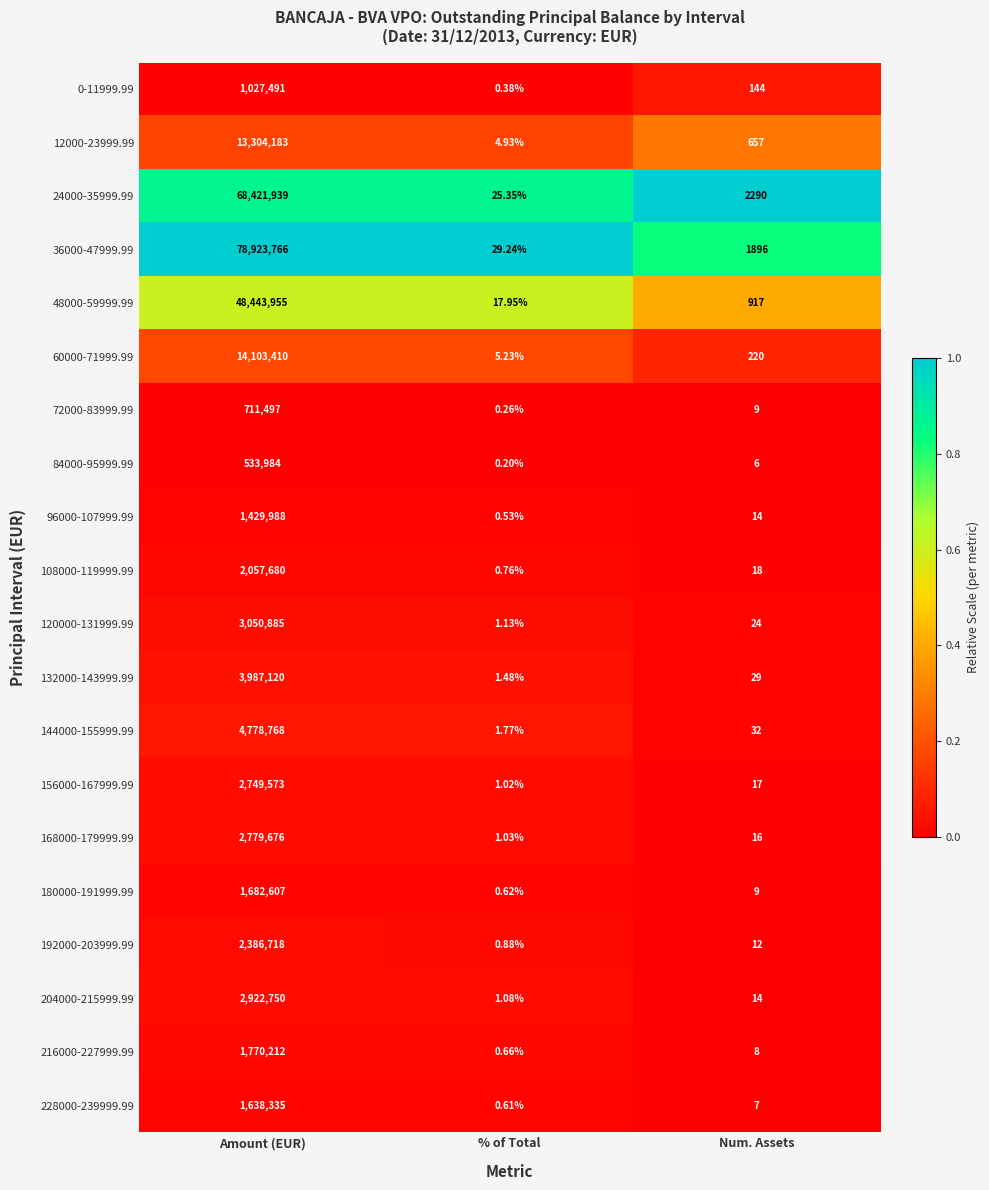

At which label is 0-11999.99 closest to 513745?

Num. Assets